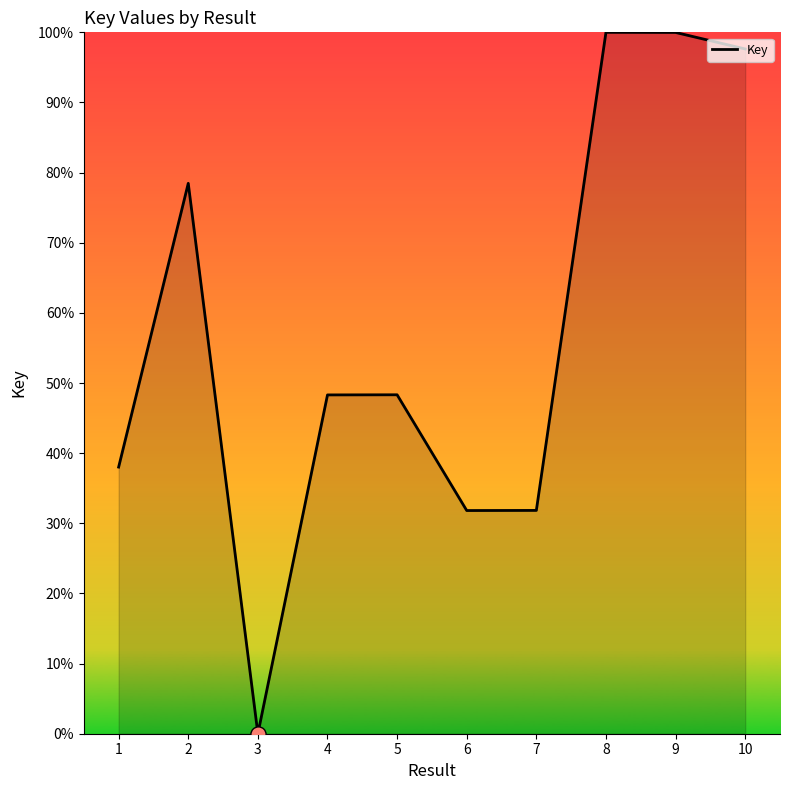

Approximately how many times larger is the value at 4 compared to 2?

0.6